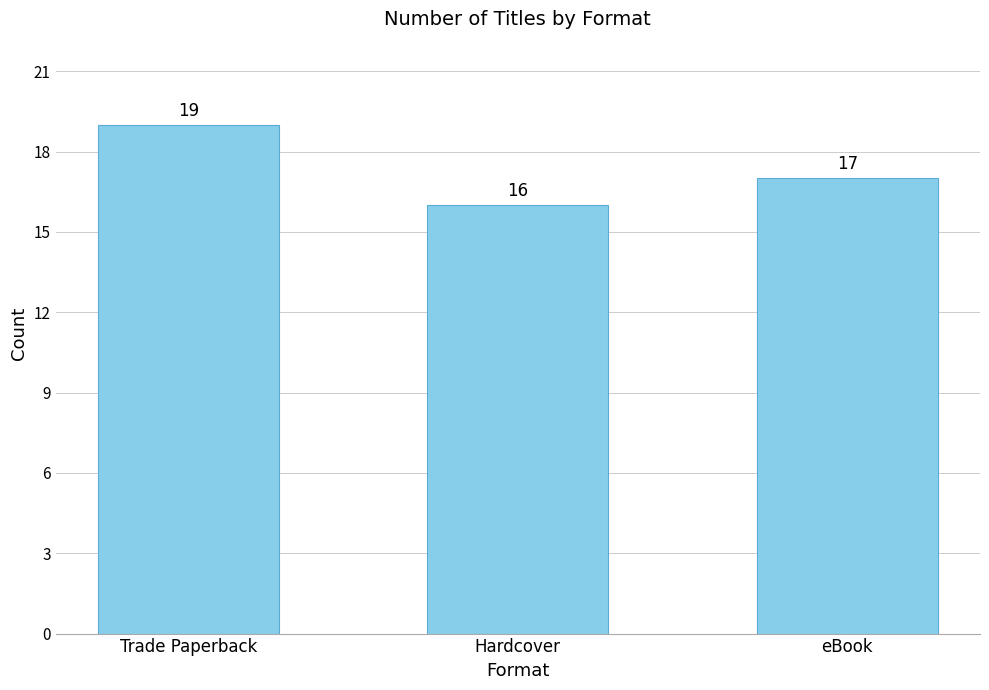

Rank the categories by value from lowest to highest.

Hardcover, eBook, Trade Paperback